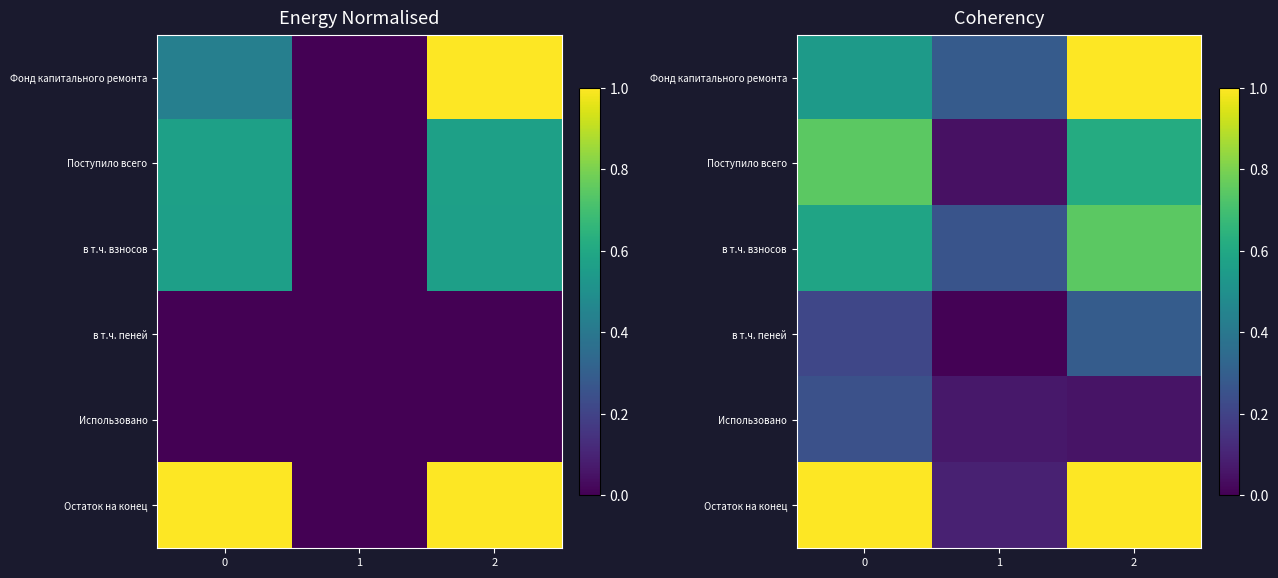

Which series has the largest total across all categories?

Остаток на конец